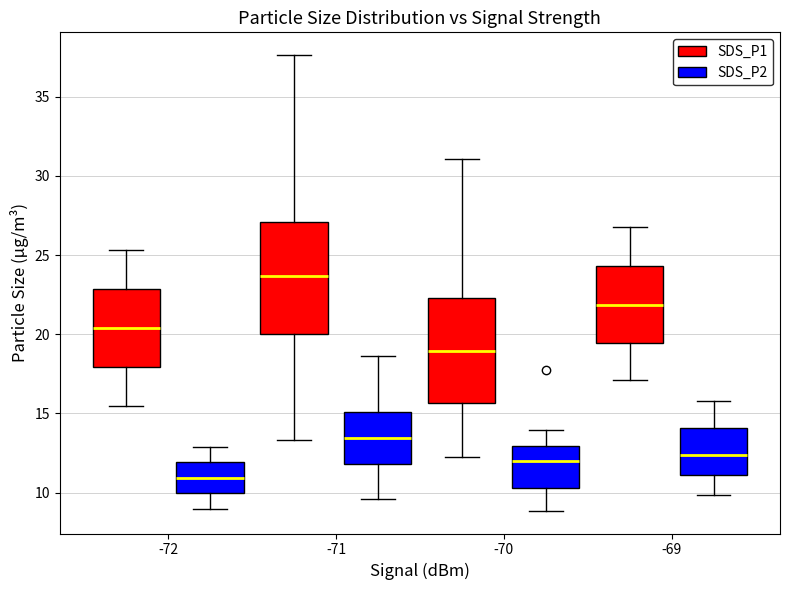

Reading left to right, read every box against the y-axis: the position of its median line, the range the box covers, and the ends of its whiskers. The values are not printed on the chart, so give them approximately, as read against the axis.

-72 (SDS_P1): median 20.5, box 18.0 to 23.0, whiskers 15.5 to 25.5
-72 (SDS_P2): median 11.0, box 10.0 to 12.0, whiskers 9.0 to 13.0
-71 (SDS_P1): median 23.5, box 20.0 to 27.0, whiskers 13.5 to 37.5
-71 (SDS_P2): median 13.5, box 12.0 to 15.0, whiskers 9.5 to 18.5
-70 (SDS_P1): median 19.0, box 15.5 to 22.5, whiskers 12.0 to 31.0
-70 (SDS_P2): median 12.0, box 10.5 to 13.0, whiskers 9.0 to 14.0
-69 (SDS_P1): median 22.0, box 19.5 to 24.5, whiskers 17.0 to 27.0
-69 (SDS_P2): median 12.5, box 11.0 to 14.0, whiskers 10.0 to 16.0